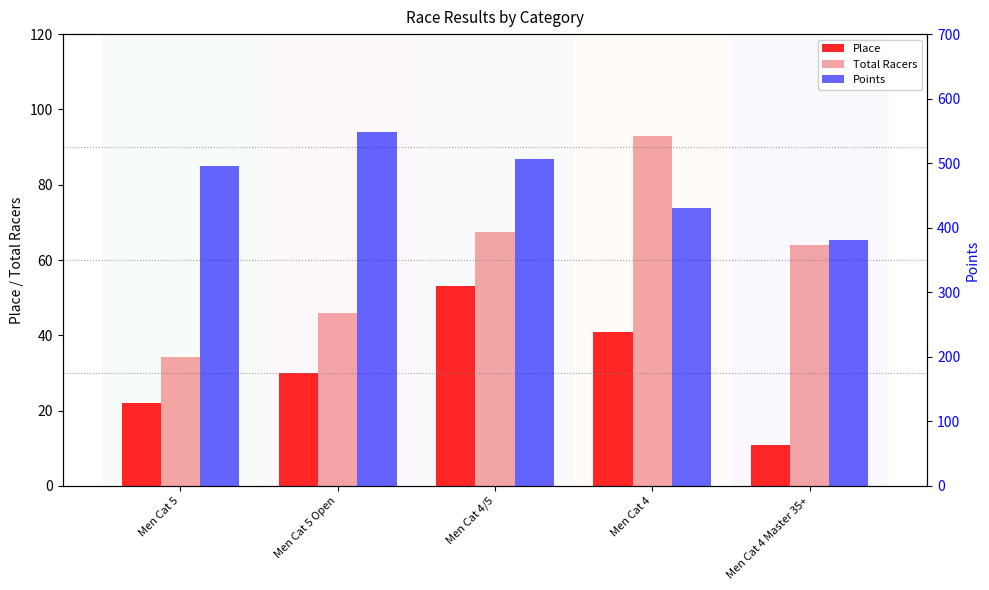

What is the difference between the highest and lowest values at Men Cat 4/5?

453.4